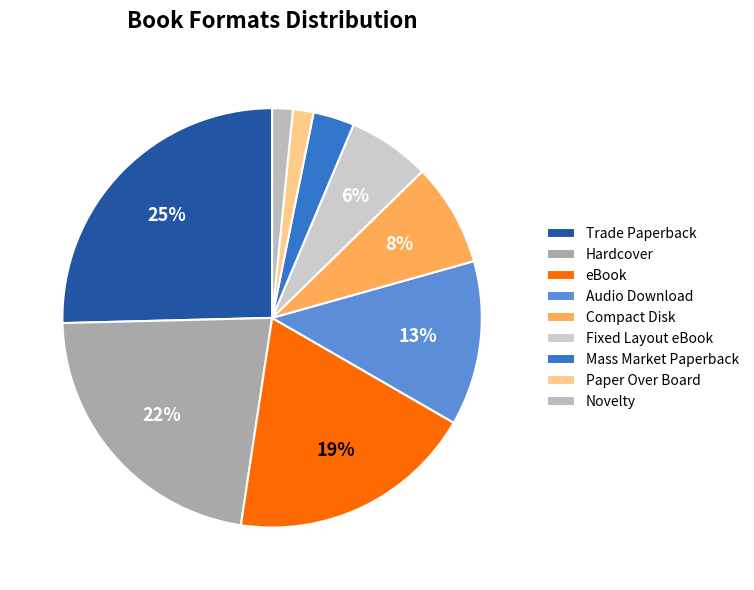

To the nearest percent, what is the difference between the Mass Market Paperback and Paper Over Board slice percentages?

1%